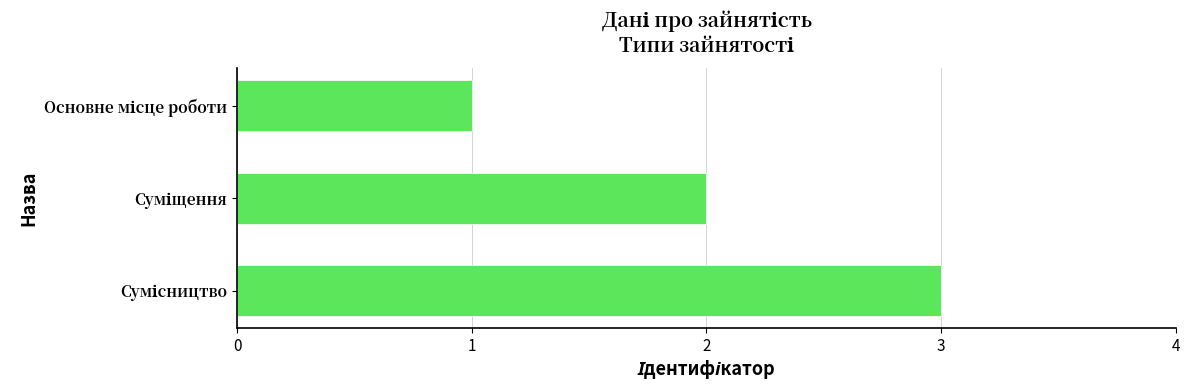

What is the greatest value displayed?

3